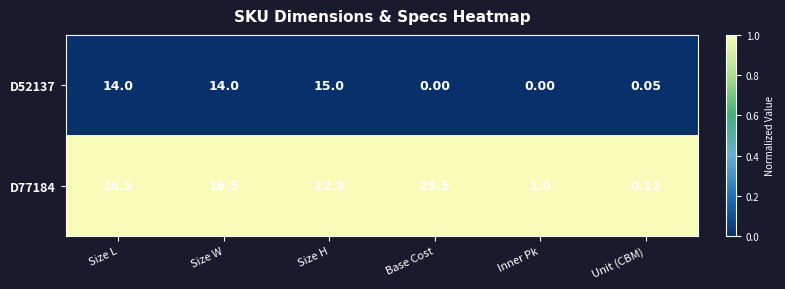

Rank the series at Size W from lowest to highest value.

D52137, D77184